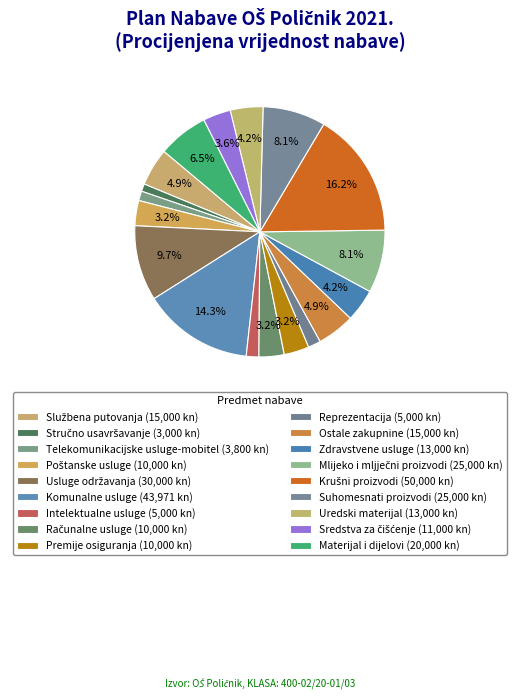

Is the sum of Reprezentacija and Premije osiguranja greater than half?

No